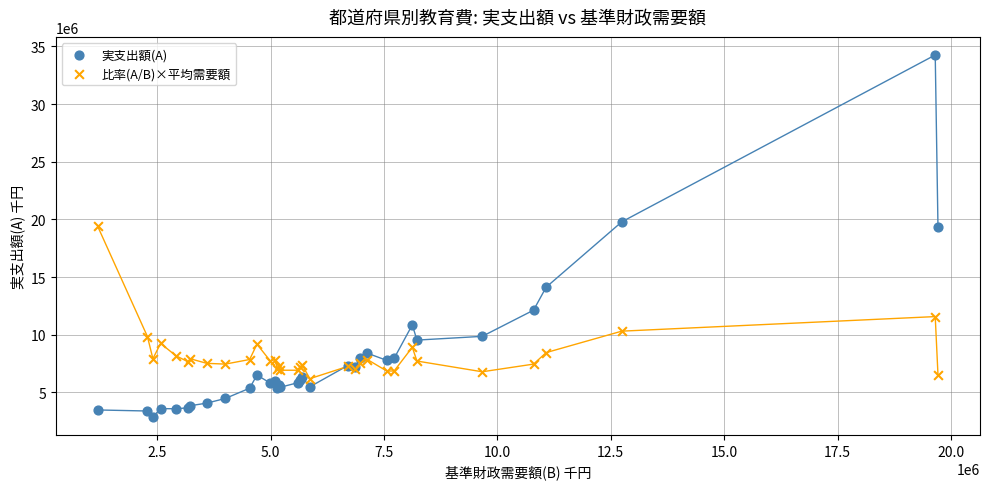

In the 比率(A/B)×平均需要額 series, what Y value is closest to 12797567?

11567671.4